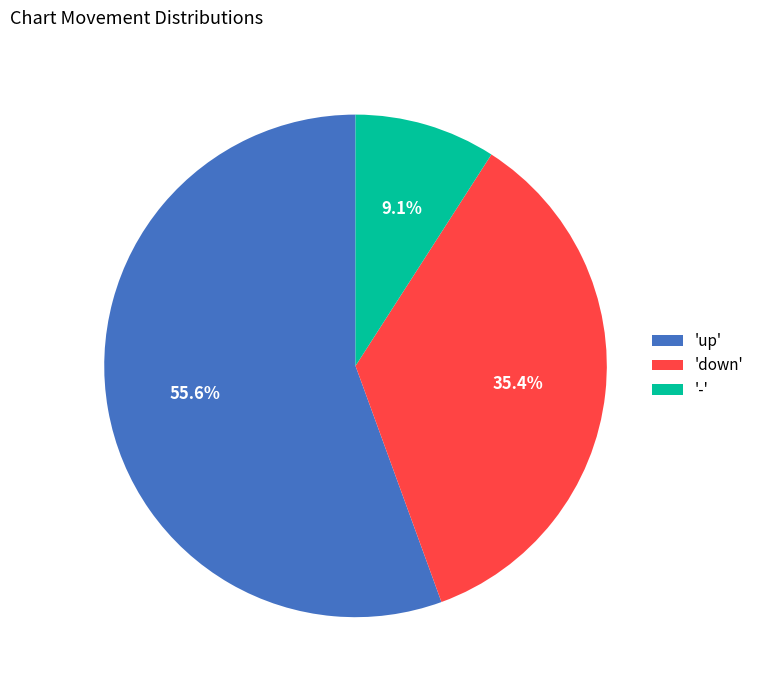

Combined, what portion of the pie is 'up' and 'down'?

90.9%